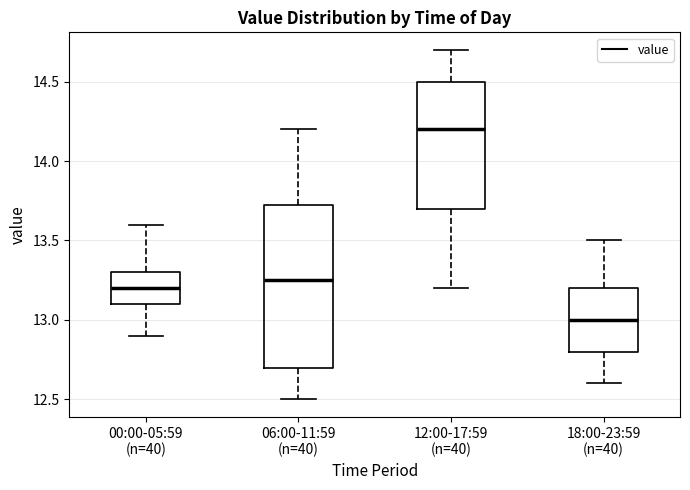

Where does the upper whisker of the box for 00:00-05:59 (n=40) end on the y-axis? The values are not printed on the chart, so give them approximately, as read against the axis.

13.60